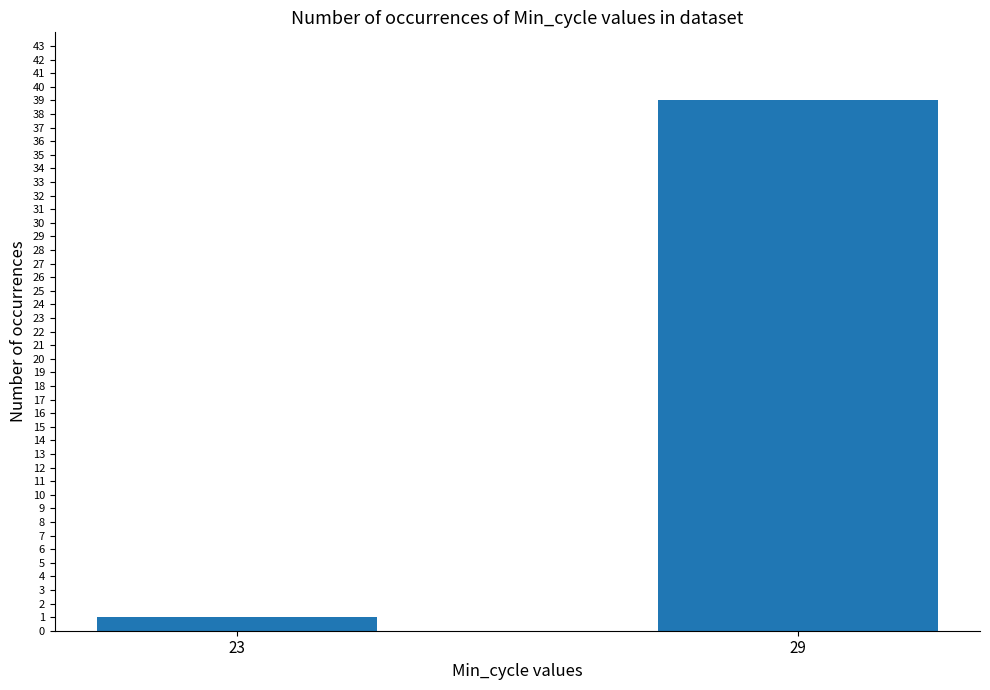

Which has a higher value, 29 or 23?

29